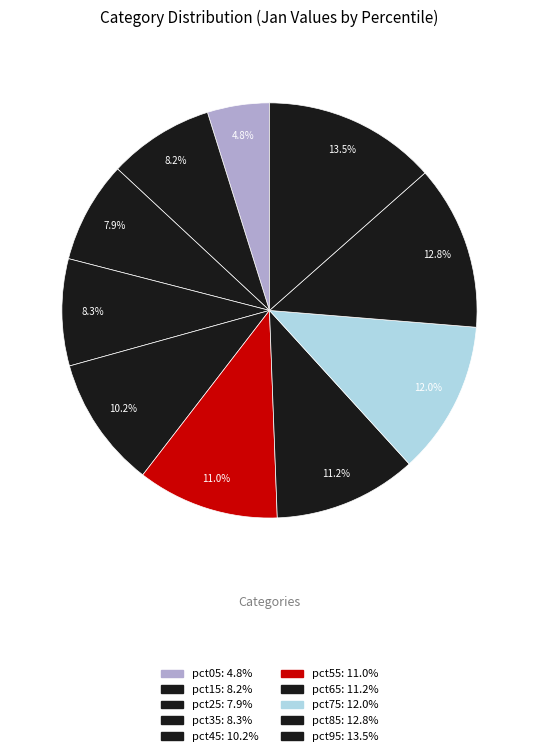

Does pct95 account for over 50% of the chart?

No